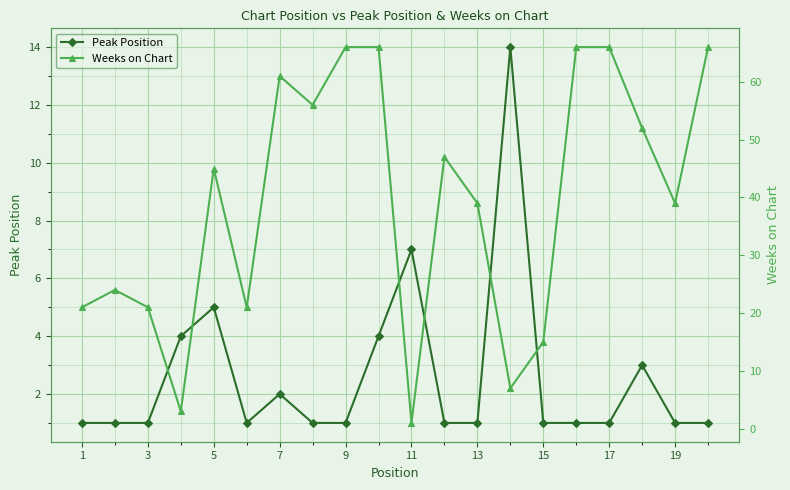

What is the difference between the maximum and minimum values in the Weeks on Chart series?

65